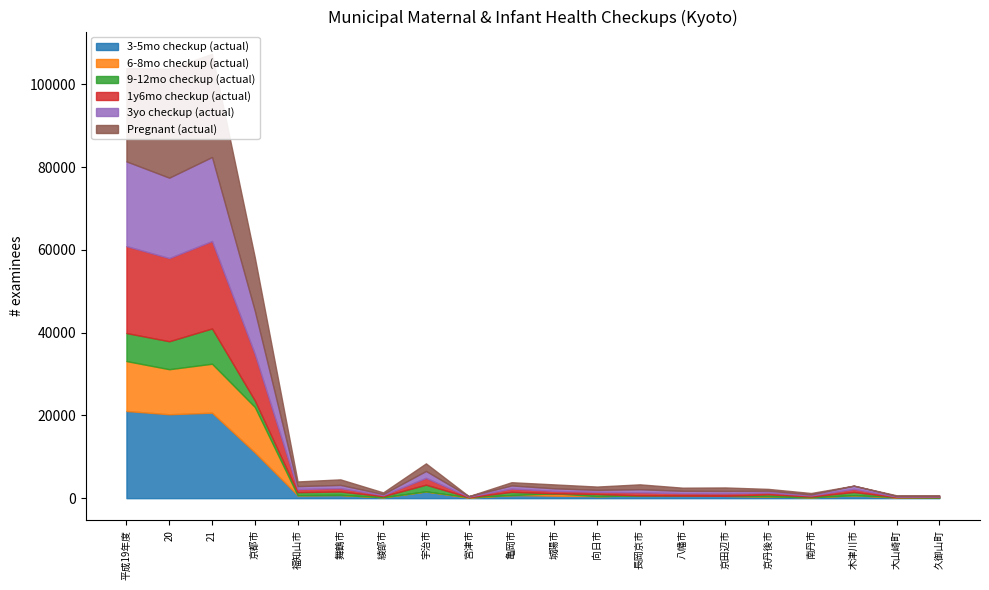

At which category is the sum across all series the highest?

21